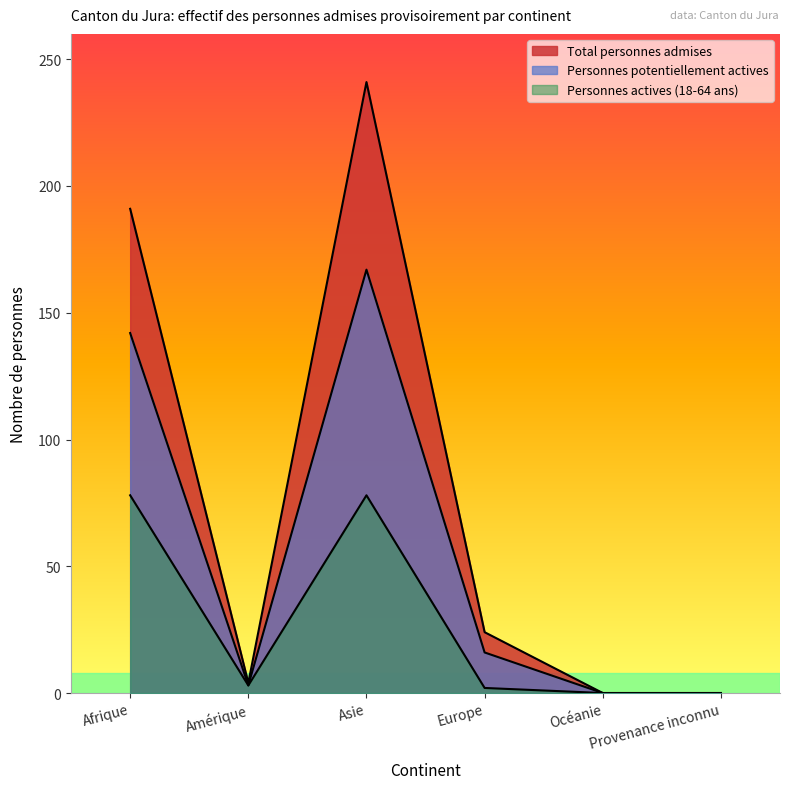

List the labels in order of Personnes potentiellement actives value, largest first.

Asie, Afrique, Europe, Amérique, Océanie, Provenance inconnu